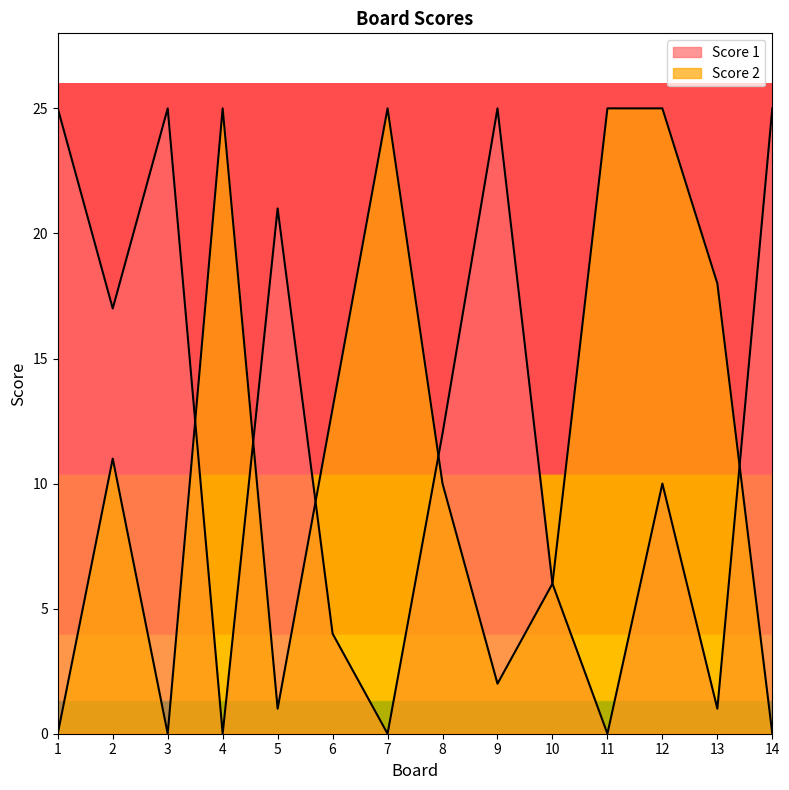

At which category does Score 1 reach its first local valley?

2